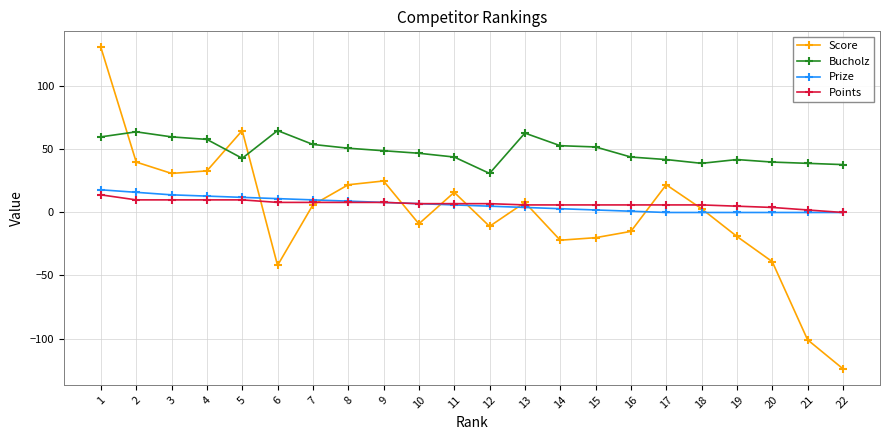

Between which two adjacent categories do Score and Points first intersect?

5 and 6